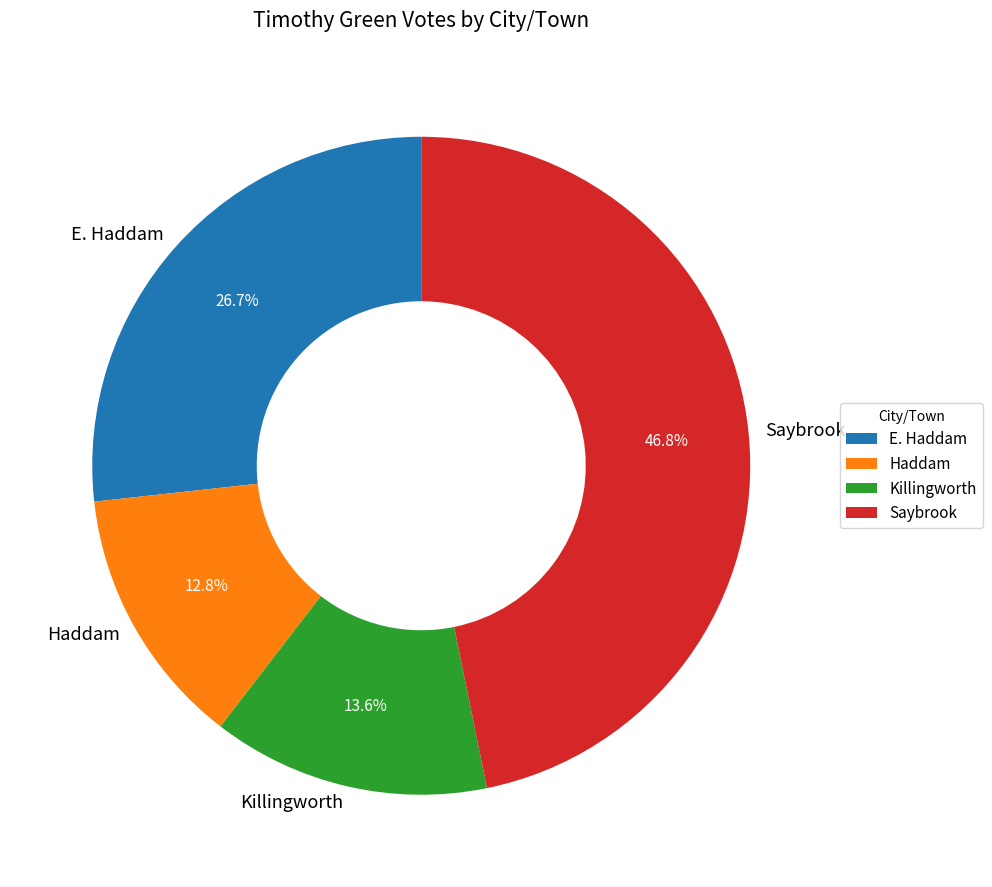

Combined, do Killingworth and Haddam account for over 50%?

No